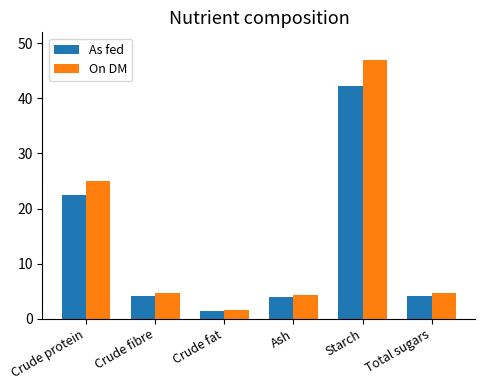

What is the label of the 4th bar from the right?

Crude fat